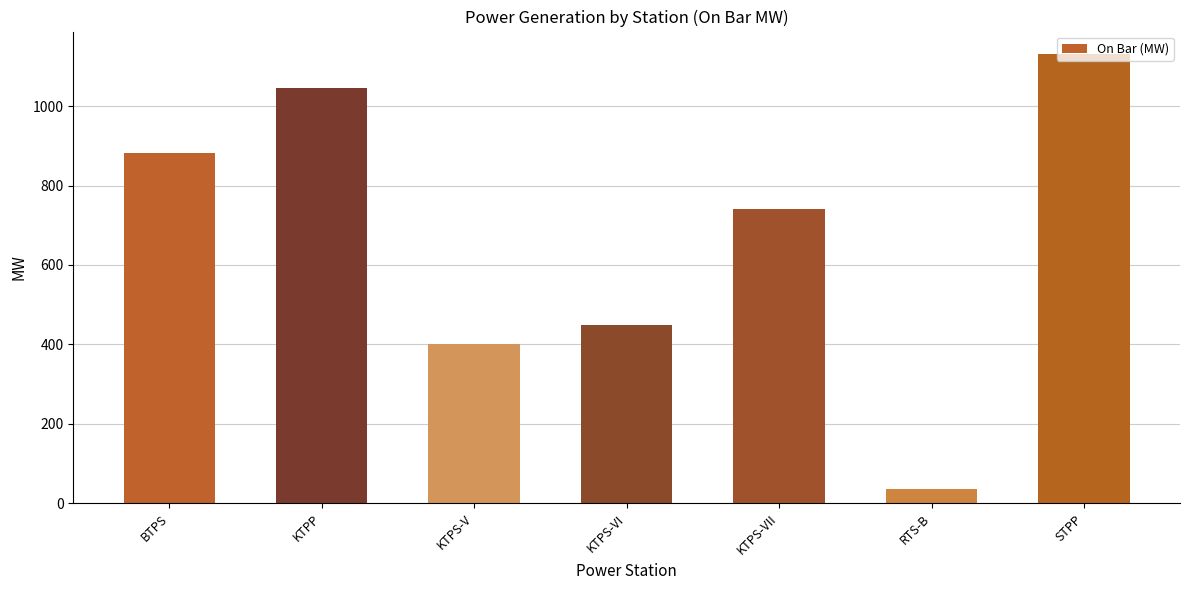

Approximately how many times larger is the value at STPP compared to RTS-B?

32.3